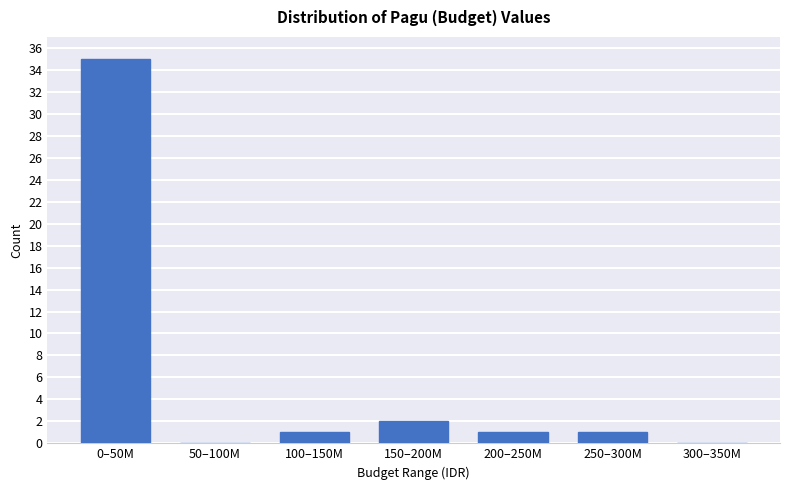

Reading left to right, what are all the values shown in this chart?

0–50M=35	50–100M=0	100–150M=1	150–200M=2	200–250M=1	250–300M=1	300–350M=0